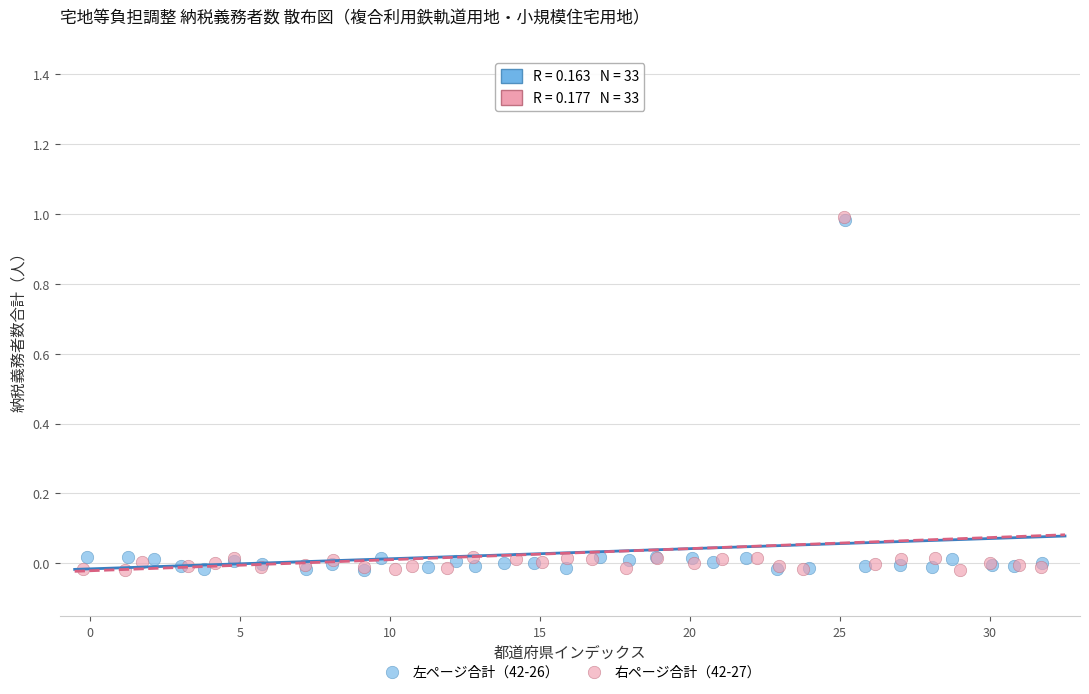

Which series has the widest spread of Y values?

右ページ合計（42-27）